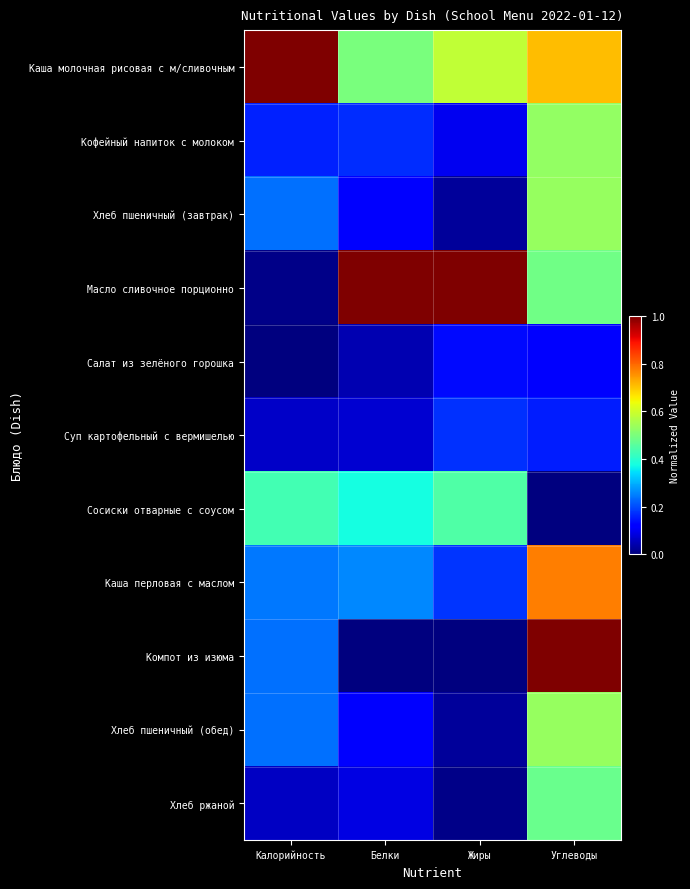

Reading right to left, list all the values displayed in this chart.

Каша молочная рисовая с м/сливочным: Углеводы=0.7	Жиры=0.6	Белки=0.5	Калорийность=1.0
Кофейный напиток с молоком: Углеводы=0.5	Жиры=0.1	Белки=0.2	Калорийность=0.2
Хлеб пшеничный (завтрак): Углеводы=0.5	Жиры=0.0	Белки=0.1	Калорийность=0.2
Масло сливочное порционно: Углеводы=0.5	Жиры=1.0	Белки=1.0	Калорийность=0.0
Салат из зелёного горошка: Углеводы=0.1	Жиры=0.1	Белки=0.0	Калорийность=0.0
Суп картофельный с вермишелью: Углеводы=0.2	Жиры=0.2	Белки=0.1	Калорийность=0.1
Сосиски отварные с соусом: Углеводы=0.0	Жиры=0.4	Белки=0.4	Калорийность=0.4
Каша перловая с маслом: Углеводы=0.8	Жиры=0.2	Белки=0.3	Калорийность=0.2
Компот из изюма: Углеводы=1.0	Жиры=0.0	Белки=0.0	Калорийность=0.2
Хлеб пшеничный (обед): Углеводы=0.5	Жиры=0.0	Белки=0.1	Калорийность=0.2
Хлеб ржаной: Углеводы=0.5	Жиры=0.0	Белки=0.1	Калорийность=0.1